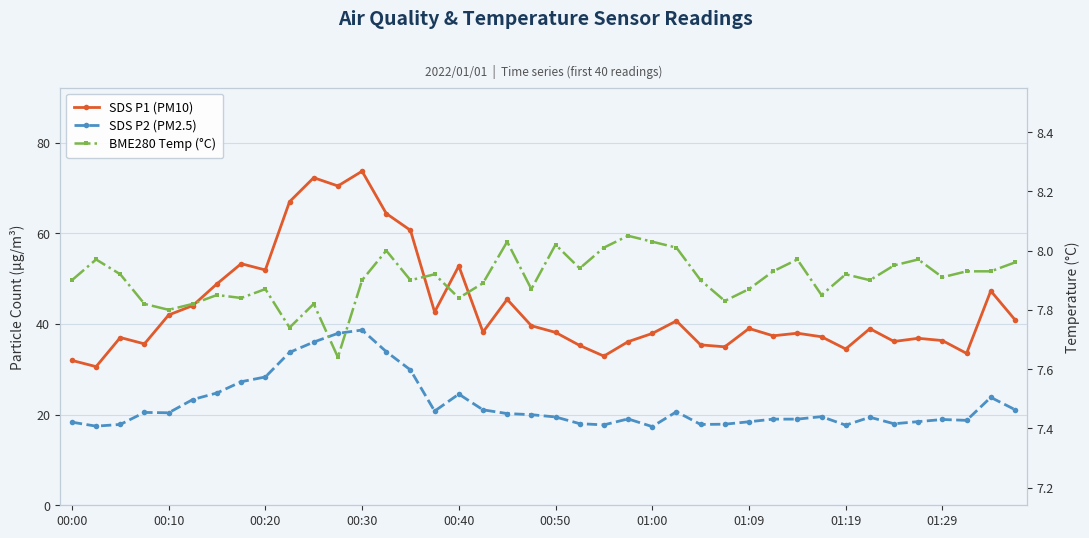

True or false: SDS P1 (PM10) and BME280 Temp (°C) cross at least once.

False